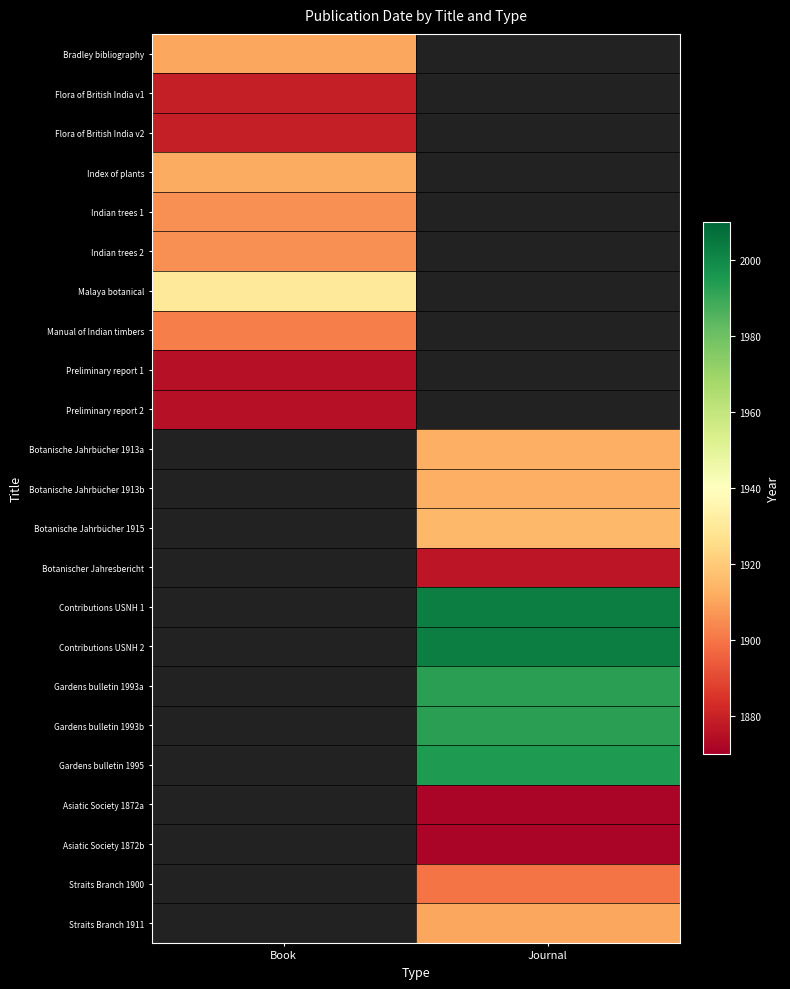

The Flora of British India v2 series shows 779.1 at Book. True or false?

False